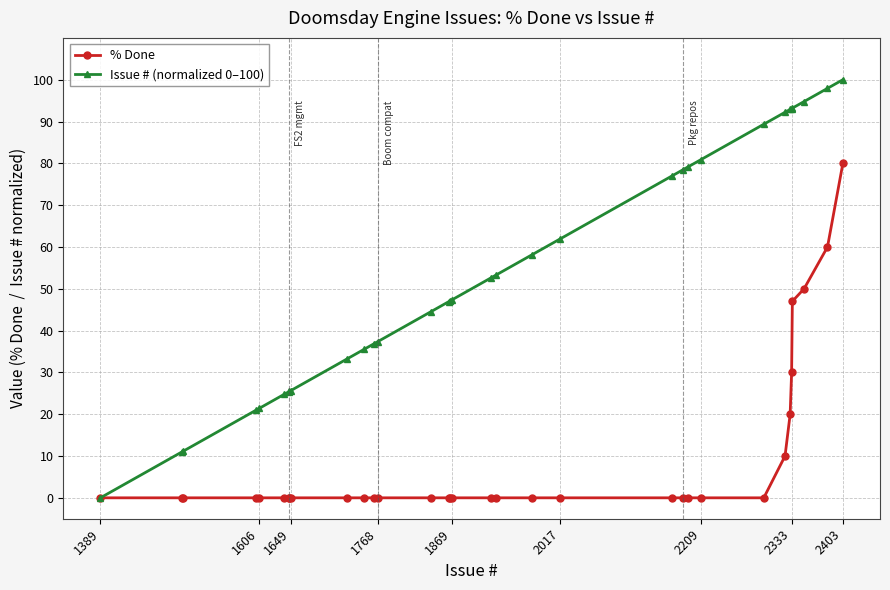

What is the sum of all Issue # (normalized 0–100) values?

1789.4